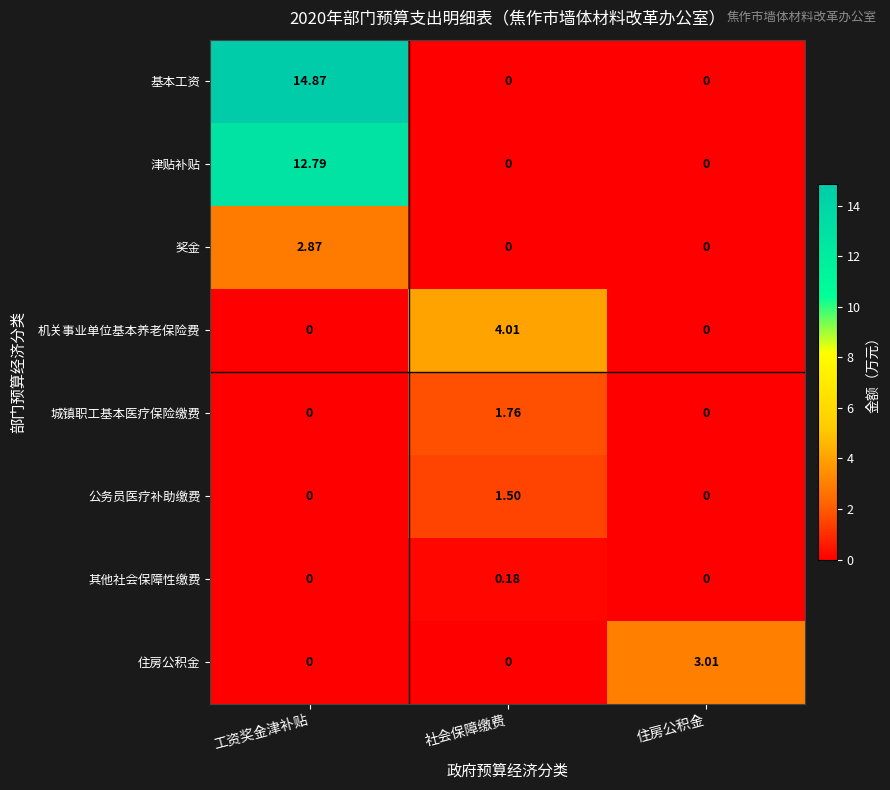

List the series in order of their peak value, highest first.

基本工资, 津贴补贴, 机关事业单位基本养老保险费, 住房公积金, 奖金, 城镇职工基本医疗保险缴费, 公务员医疗补助缴费, 其他社会保障性缴费